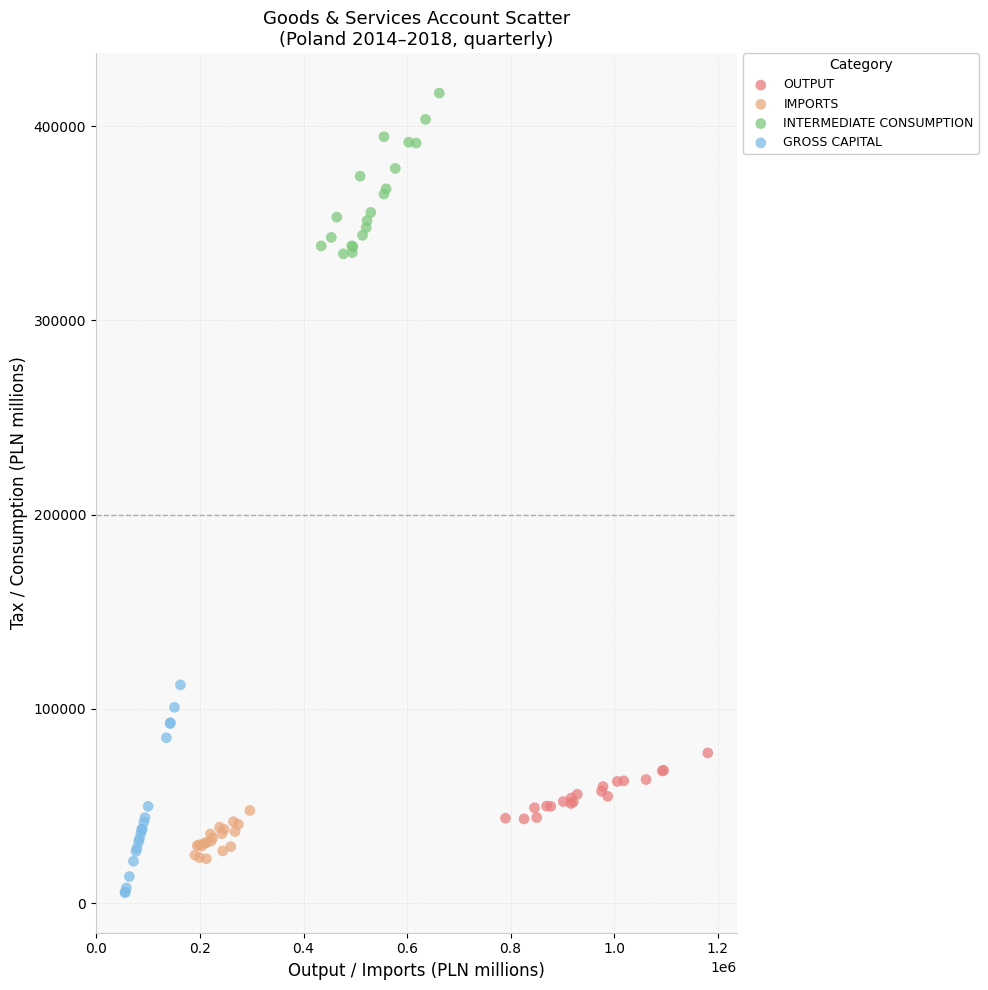

Which series has the largest Y range (max minus min)?

GROSS CAPITAL